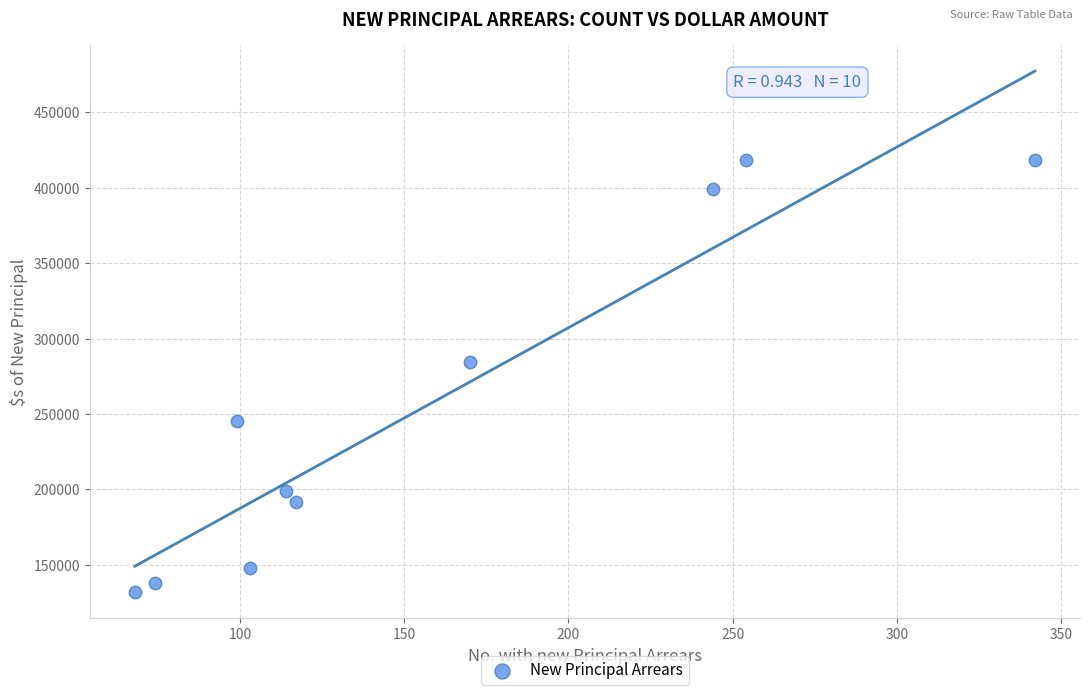

What is the range of Y values (max minus min)?

286470